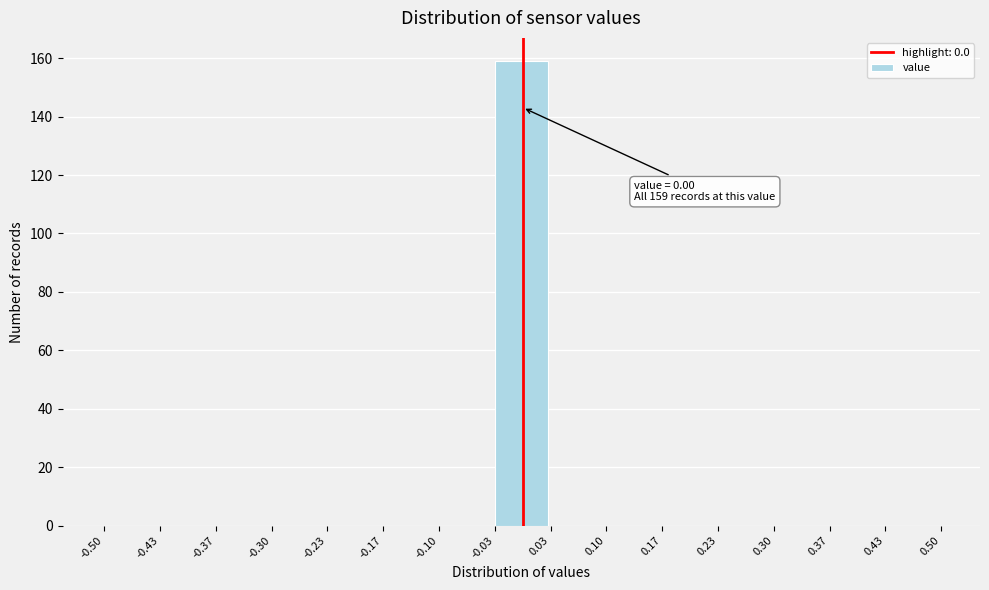

Over which range of the x-axis is the bar tallest?

-0.03 to 0.03